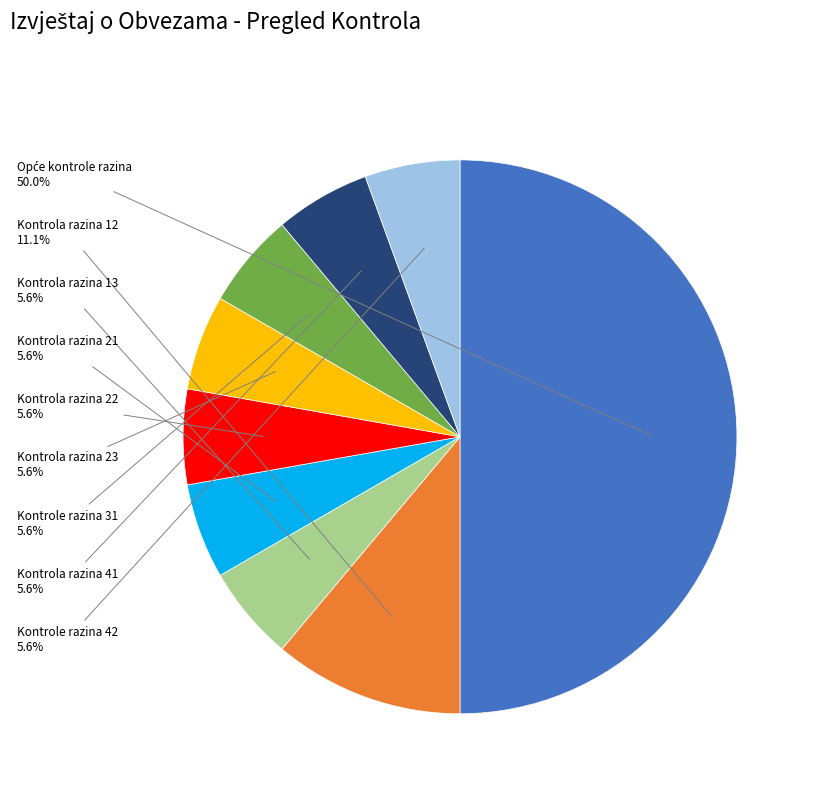

Is Kontrola razina 41 the majority of the pie?

No